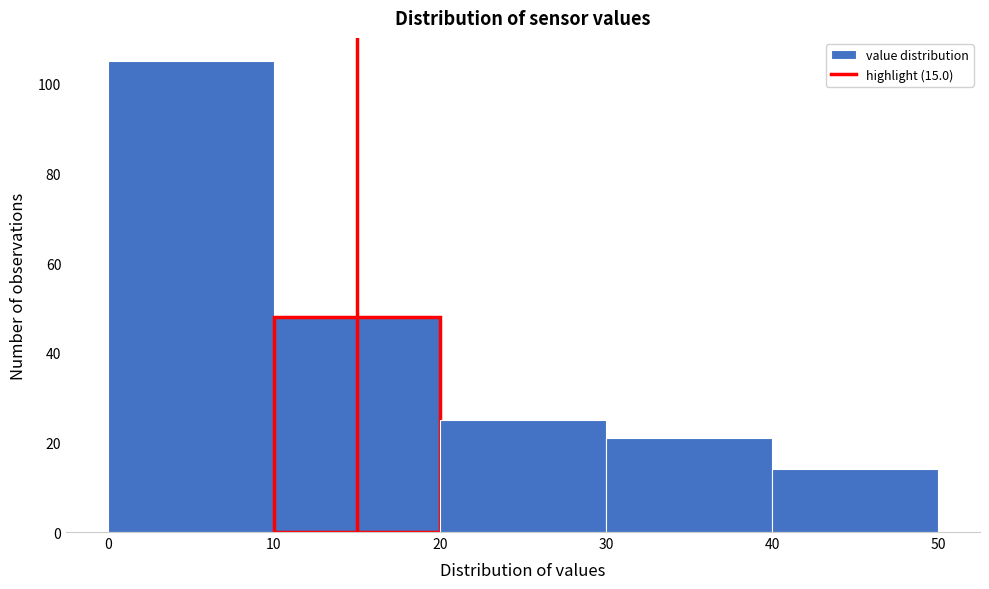

Reading left to right, transcribe this chart: for each bar, give the range it covers on the x-axis and its height. The values are not printed on the chart, so give them approximately, as read against the axis.

0 to 10: 106
10 to 20: 48
20 to 30: 26
30 to 40: 22
40 to 50: 14